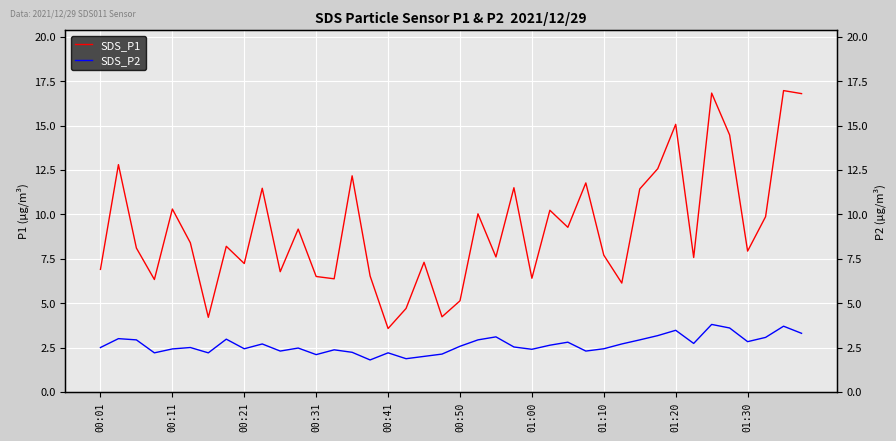

True or false: SDS_P1 and SDS_P2 intersect in this chart.

False